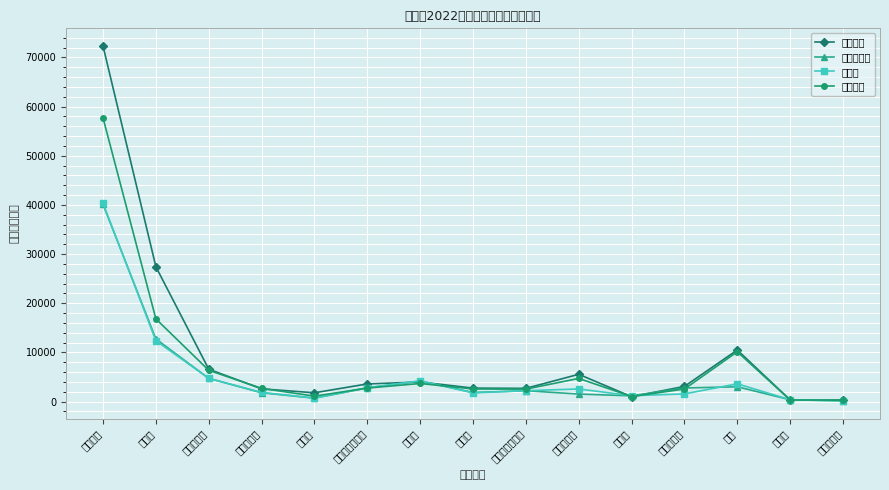

At which label does 预算调整数 reach its peak?

税收收入